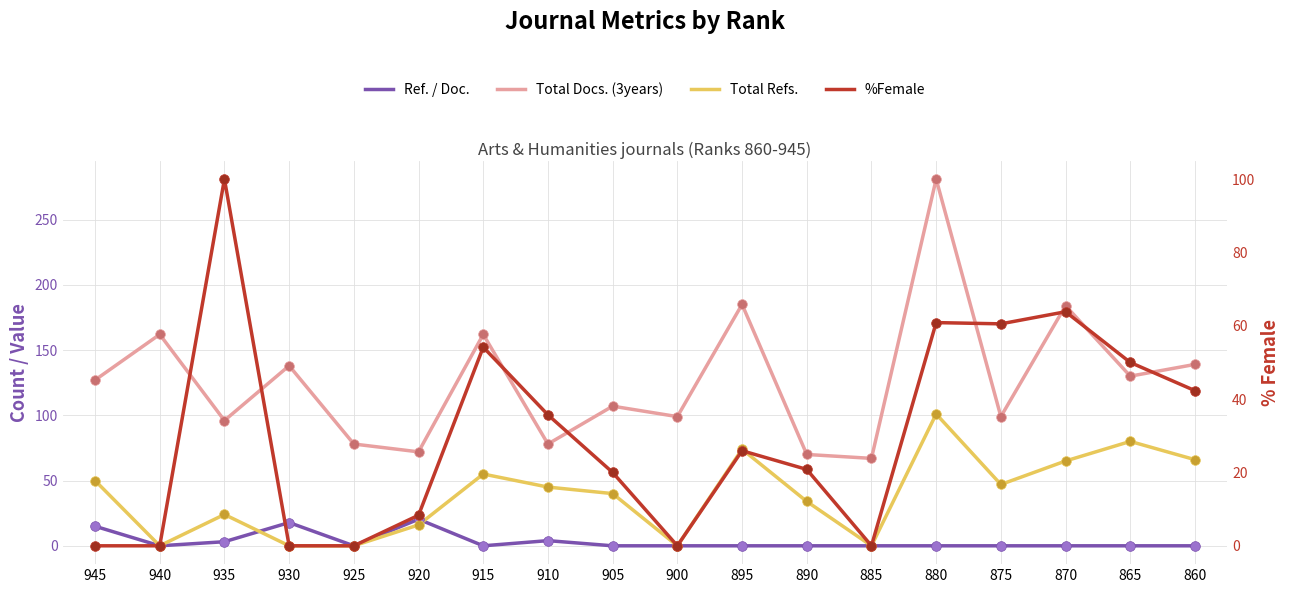

At which category is the sum across all series the highest?

880